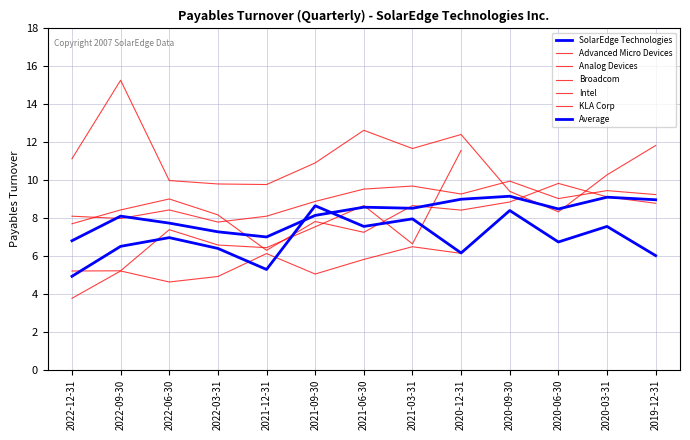

How many values in the KLA Corp series exceed 9?

7